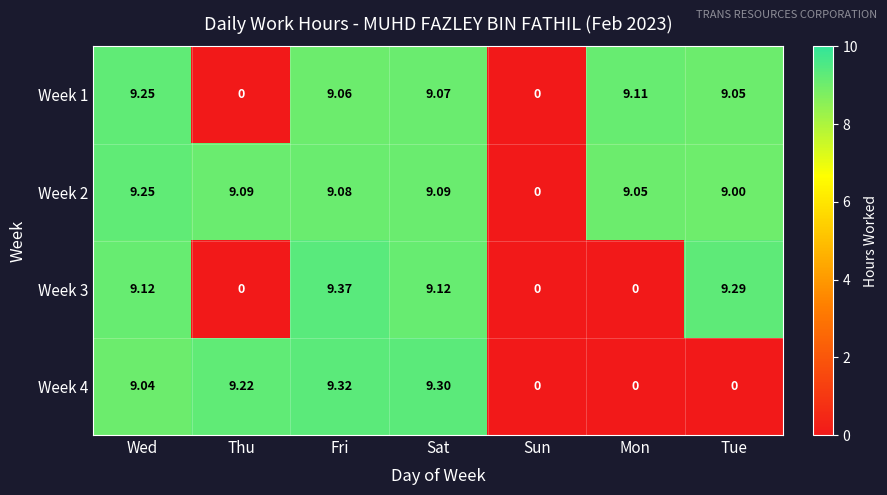

At which category is the sum across all series the highest?

Fri